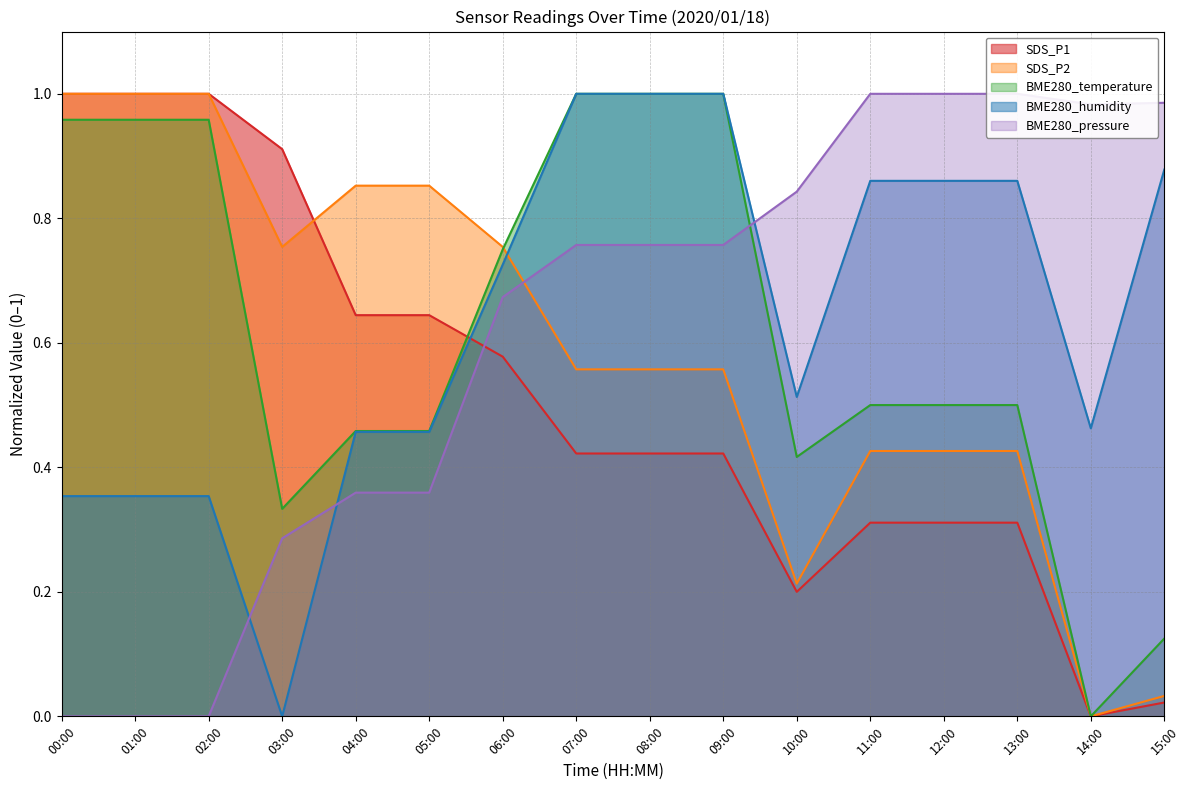

Which category has the highest value in the BME280_humidity series?

07:00